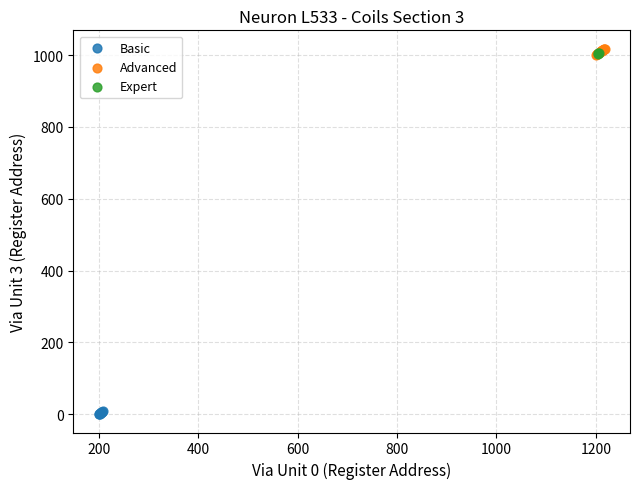

Which series contains the lowest Y value?

Basic